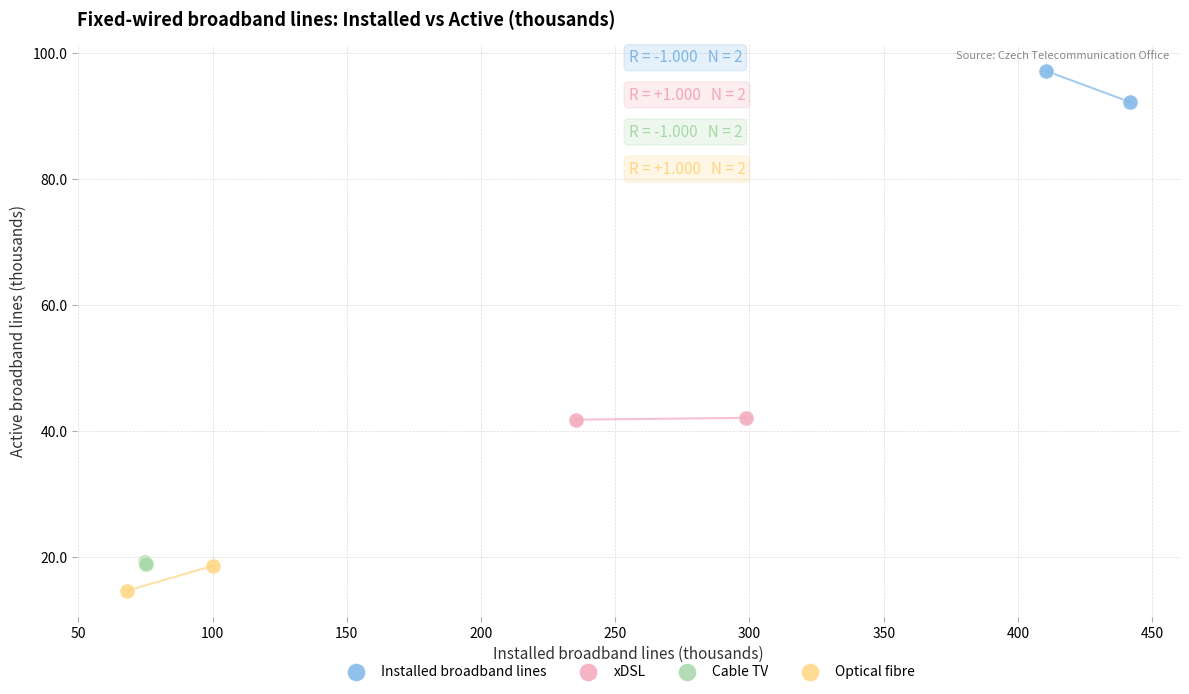

What are all the series names shown in the legend?

Installed broadband lines, xDSL, Cable TV, Optical fibre